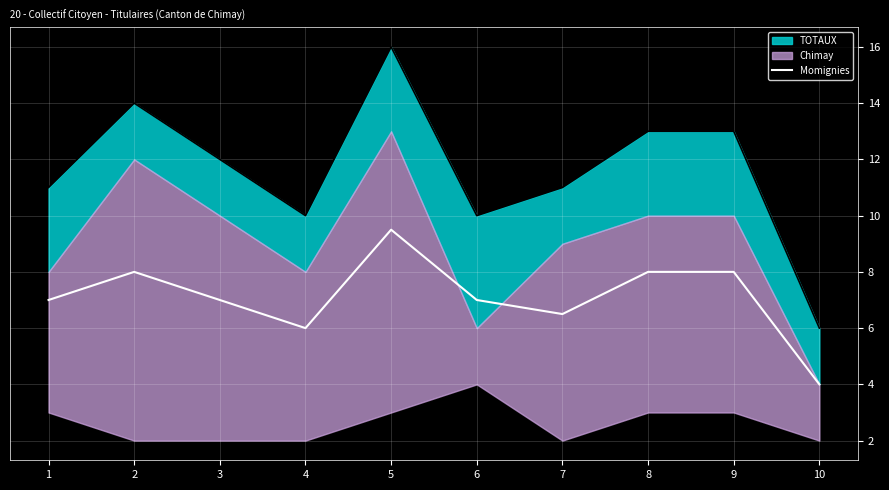

What is the average value?

7.1